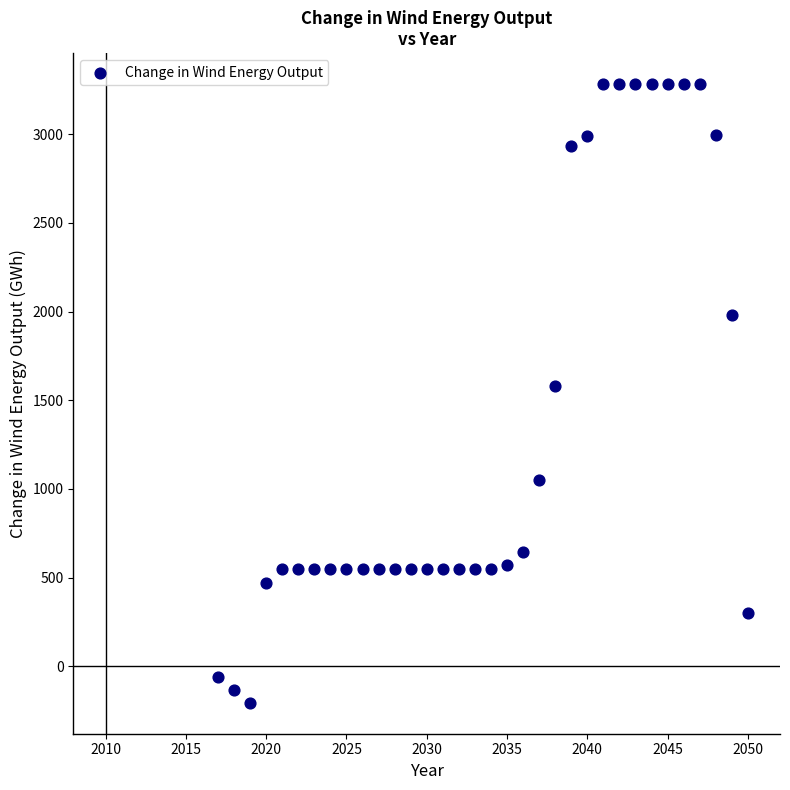

What Y value in the scatter plot is closest to 1538?

1581.7